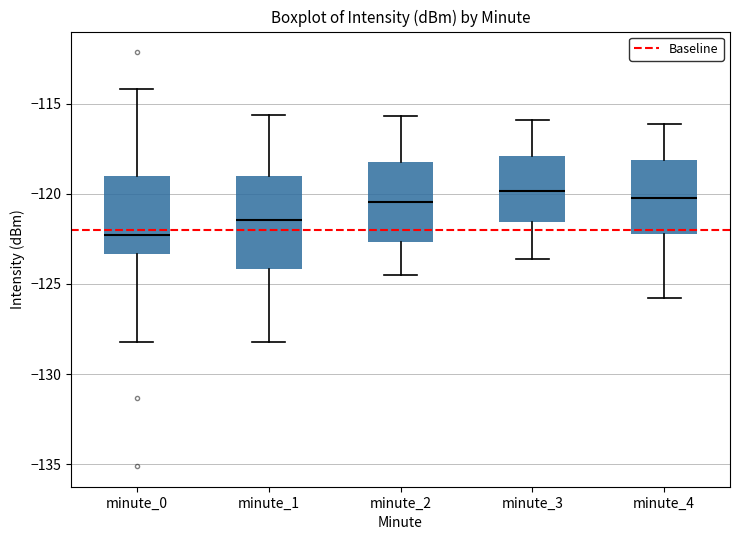

Comparing the boxes themselves (not the whiskers), which one is the tallest?

minute_1